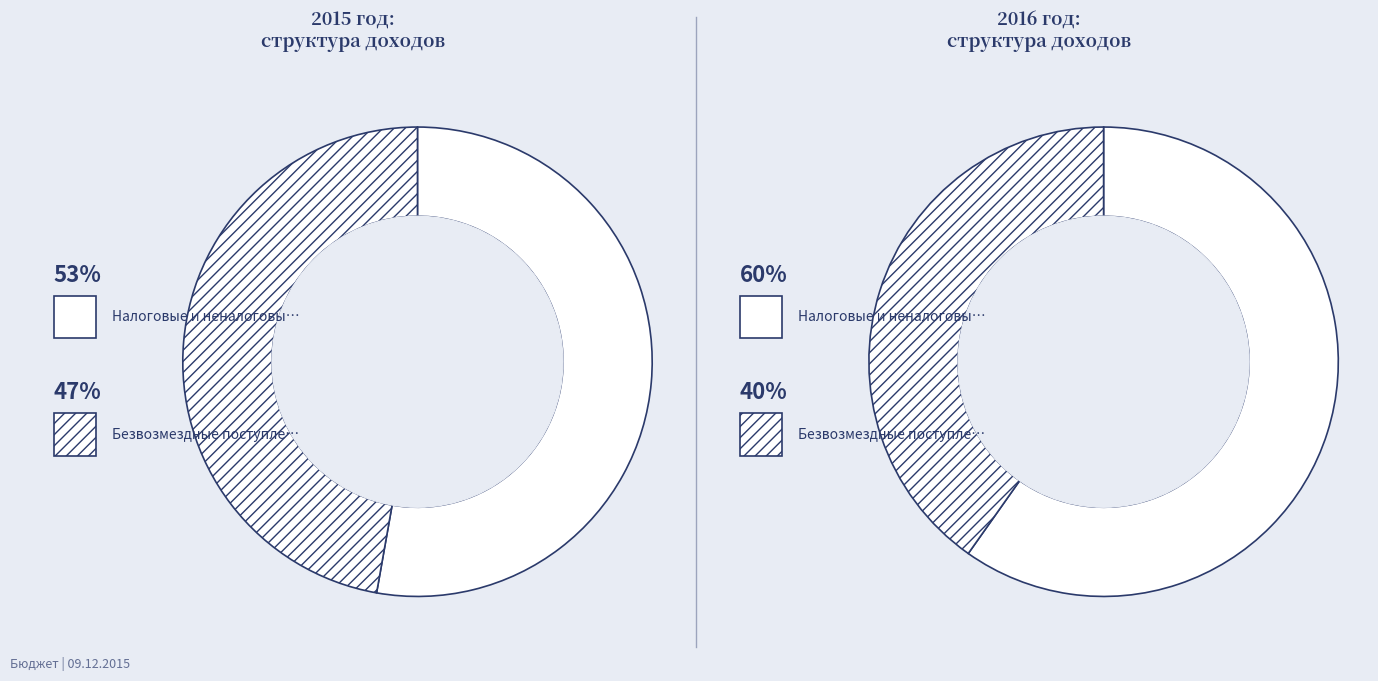

To the nearest percent, what is the combined percentage of Безвозмездные поступления and Налоговые и неналоговые доходы?

100%